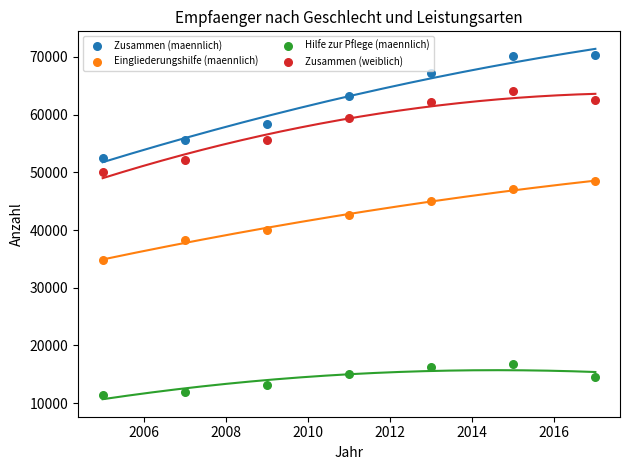

What is the X range (max minus min) for the scatter plot?

12